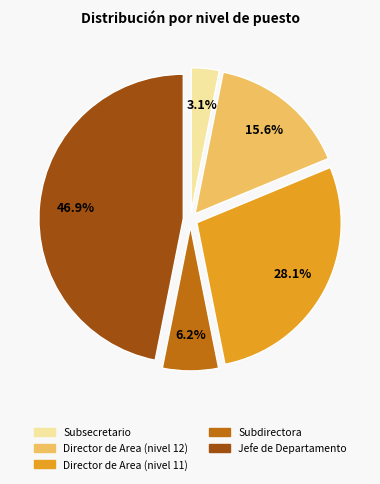

Is Director de Area (nivel 12) the majority of the pie?

No